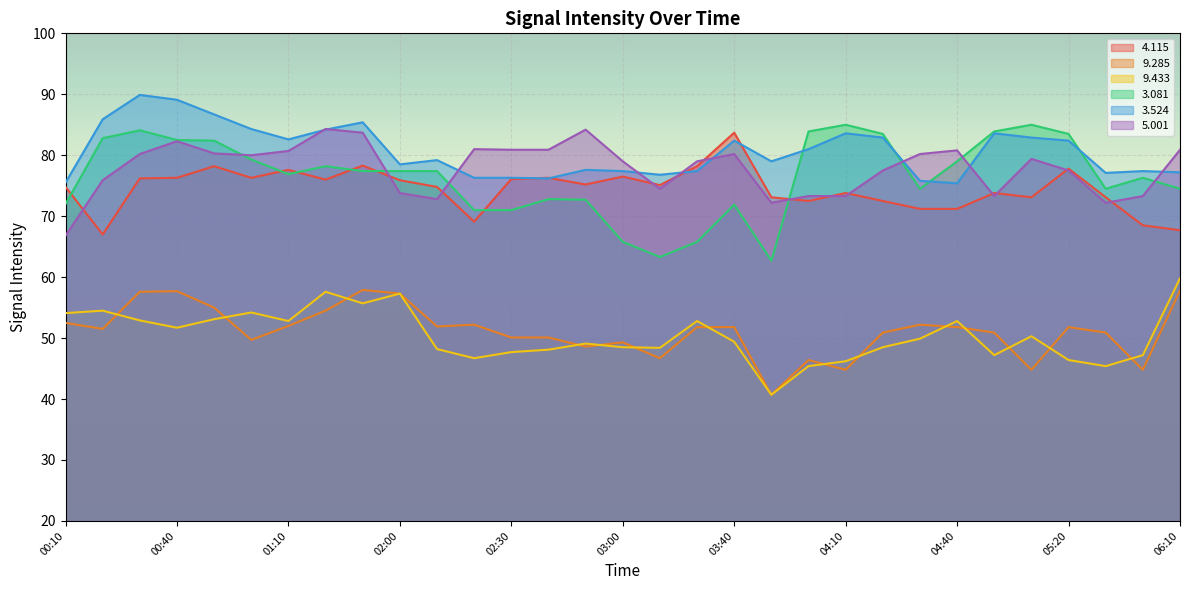

Between 02:50 and 04:10, which is larger?

02:50